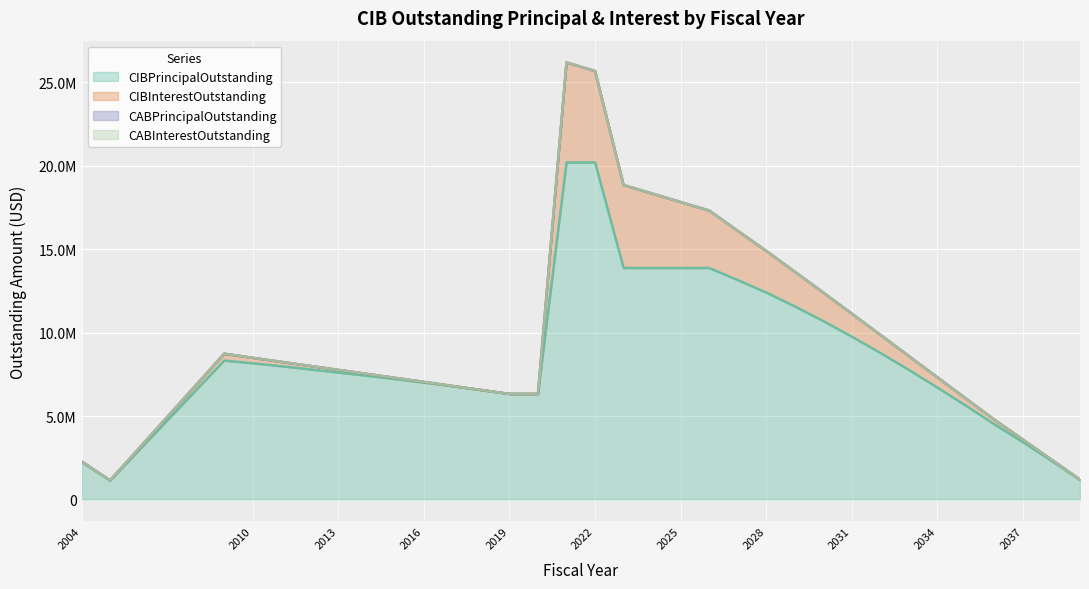

True or false: CABPrincipalOutstanding and CIBPrincipalOutstanding cross at least once.

False